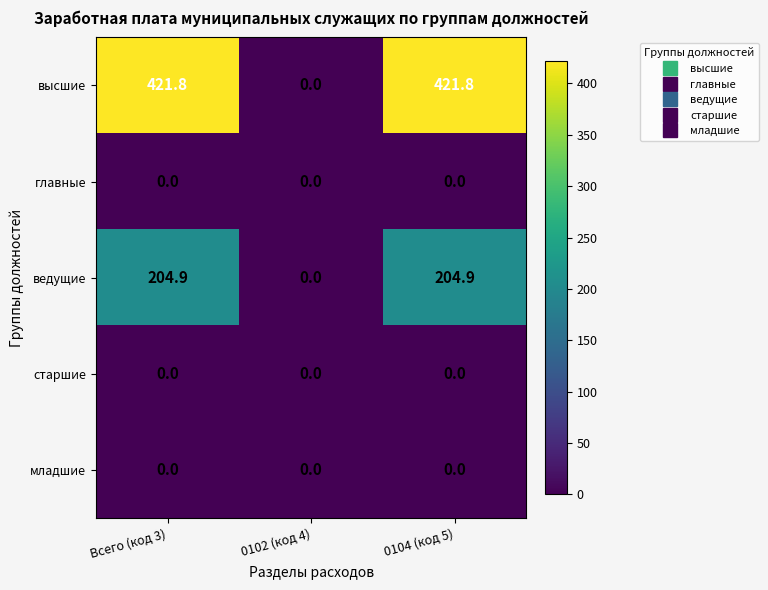

Which series has the largest range (max minus min)?

высшие